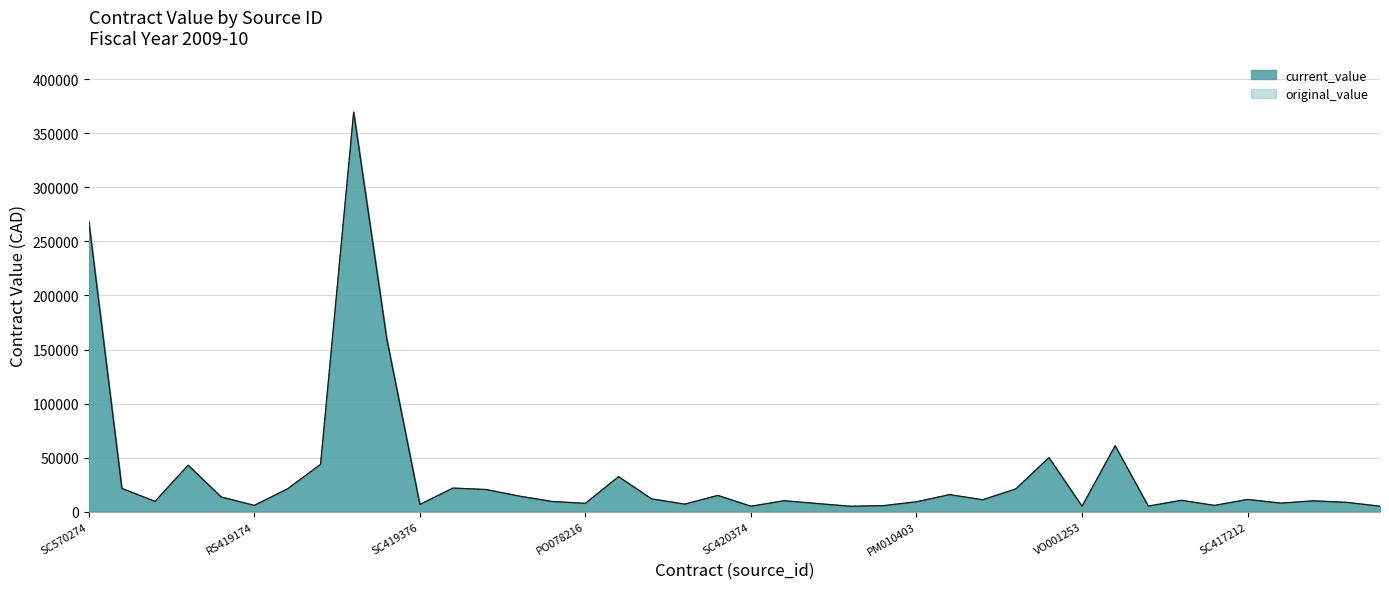

What are all the series names shown in the legend?

current_value, original_value